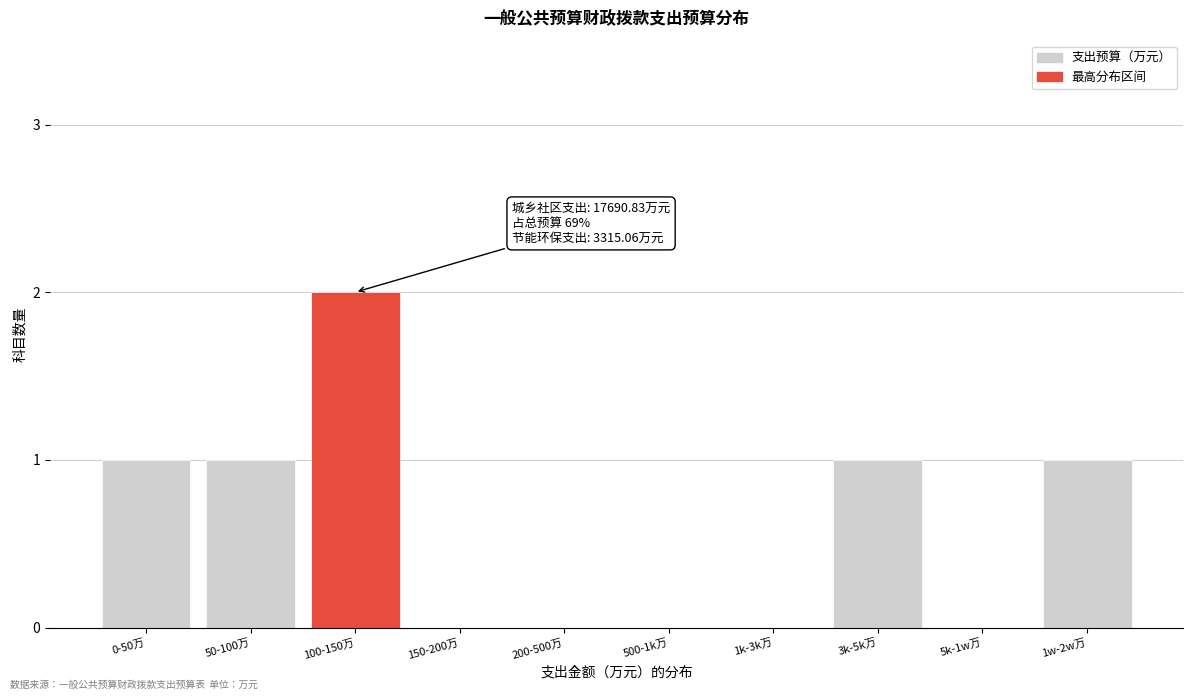

Reading left to right, transcribe all the data shown in this chart.

0-50万=1	50-100万=1	100-150万=2	150-200万=0	200-500万=0	500-1k万=0	1k-3k万=0	3k-5k万=1	5k-1w万=0	1w-2w万=1